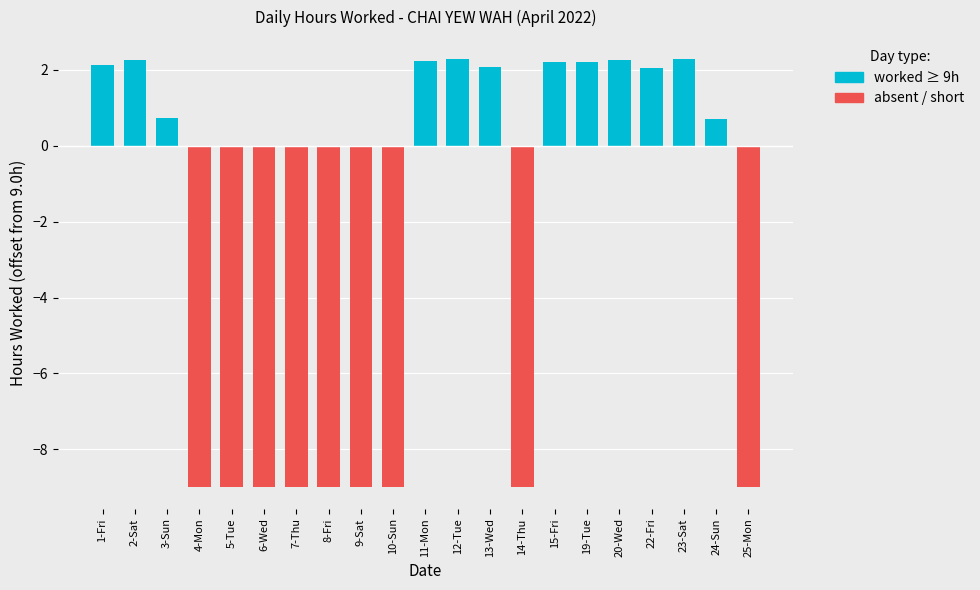

What is the sum of all values?

-57.6